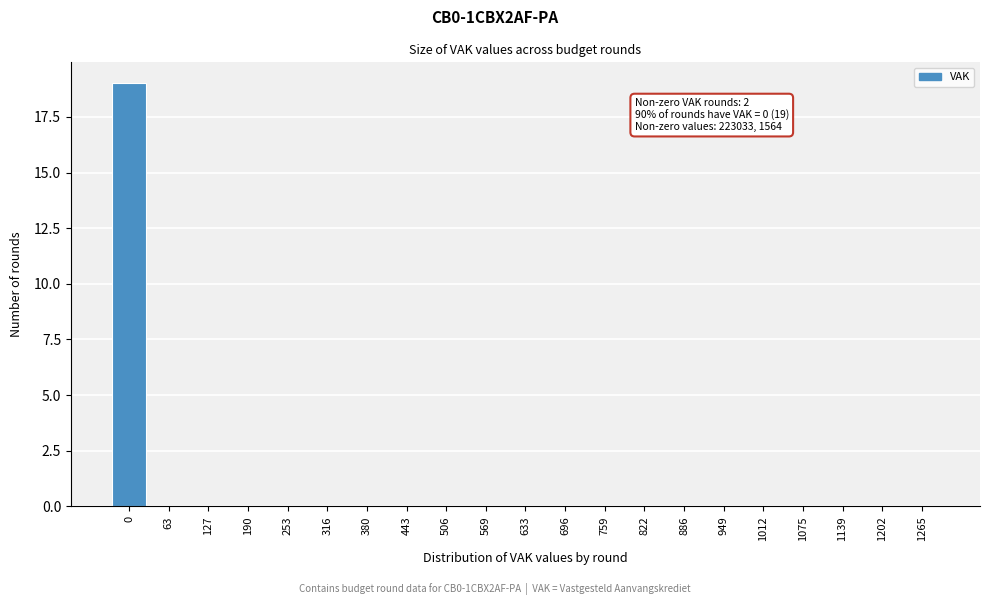

Reading left to right, list all the values displayed in this chart.

0=19	63=0	127=0	190=0	253=0	316=0	380=0	443=0	506=0	569=0	633=0	696=0	759=0	822=0	886=0	949=0	1012=0	1075=0	1139=0	1202=0	1265=0